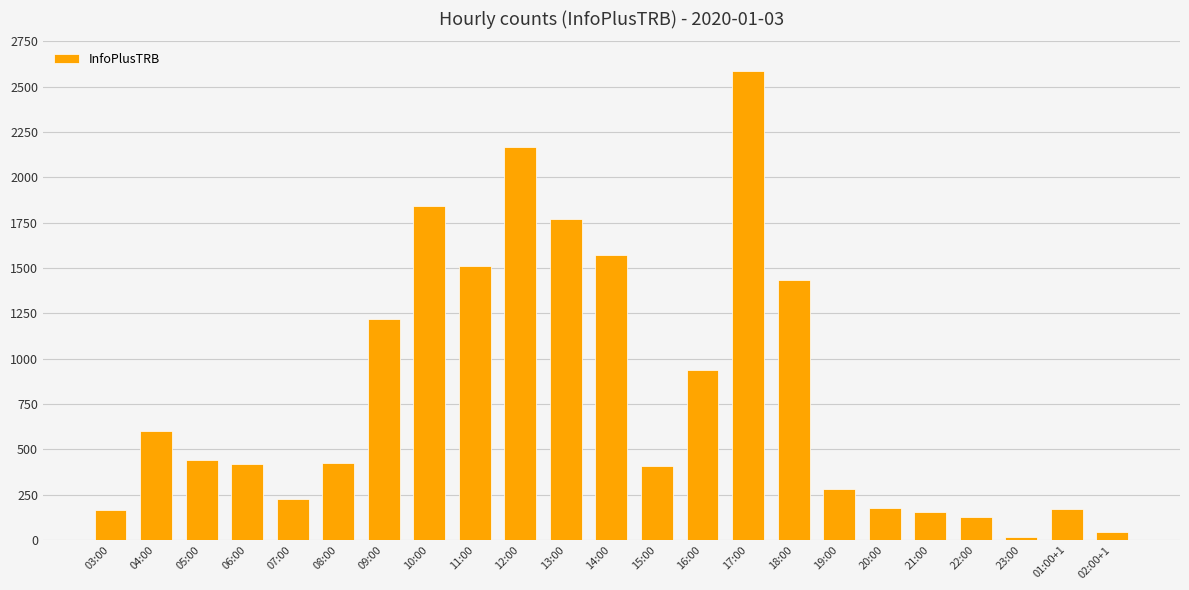

Is it true that the value at 17:00 is 2587?

True